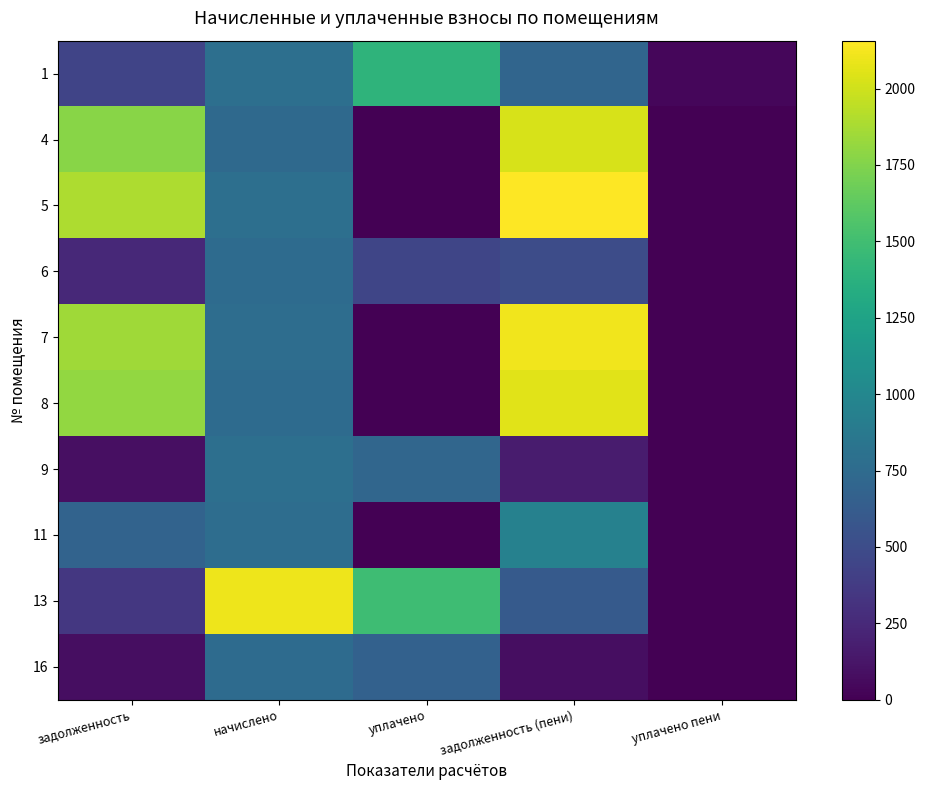

Rank the series by their maximum value, from highest to lowest.

5, 7, 13, 8, 4, 1, 11, 9, 6, 16